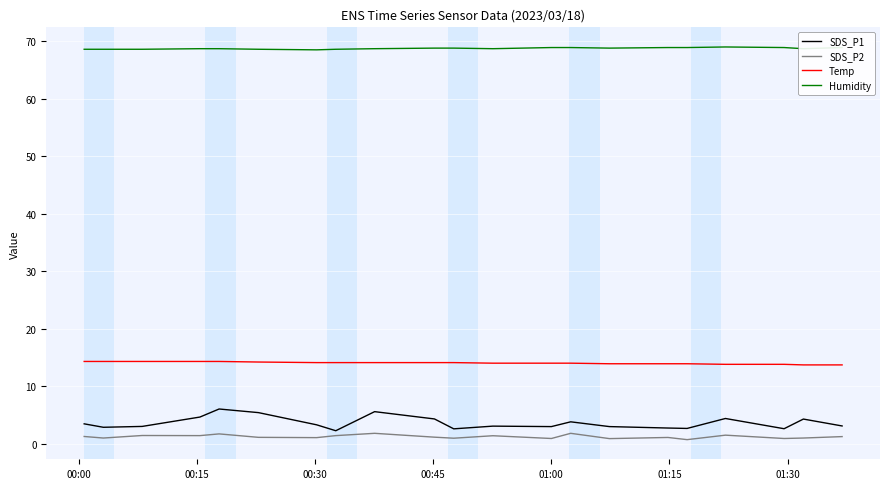

List the series in order of their peak value, highest first.

Humidity, Temp, SDS_P1, SDS_P2